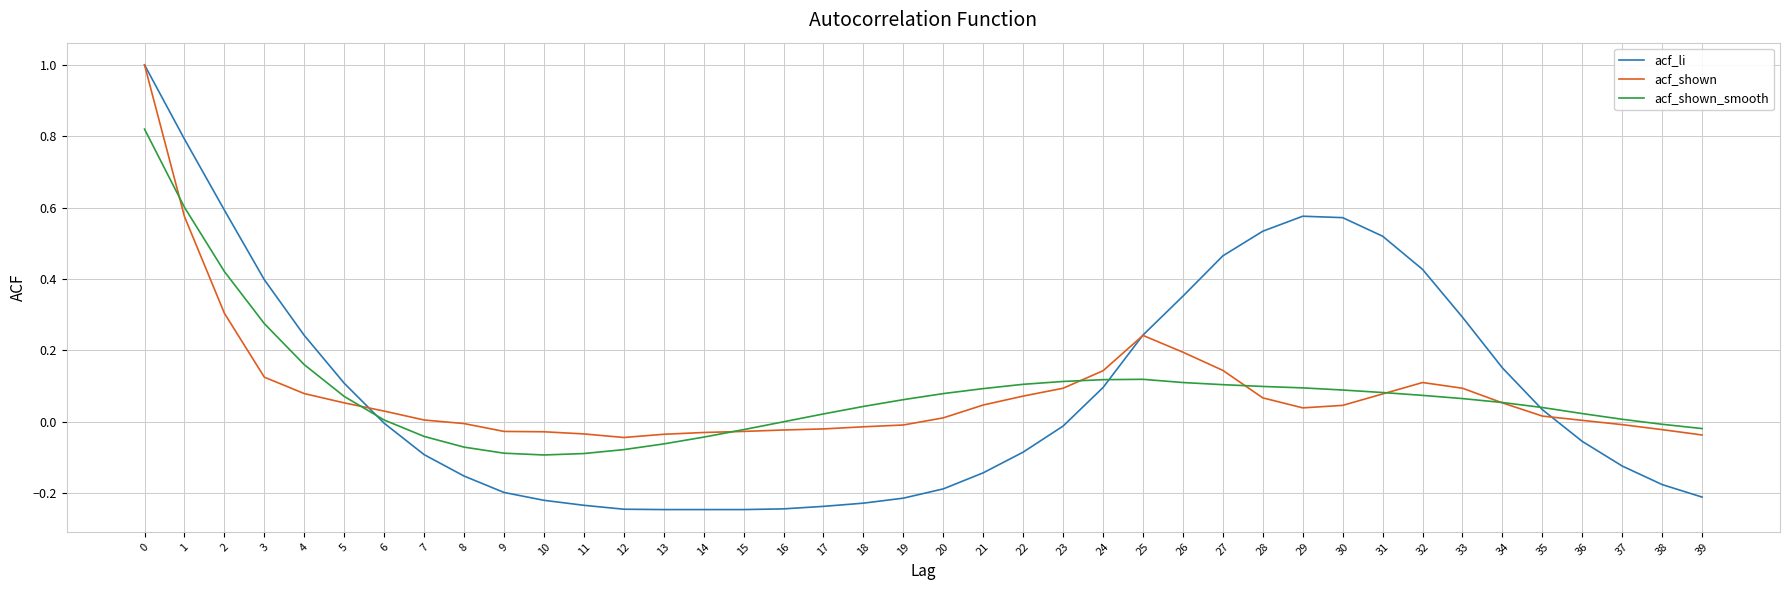

Is it true that acf_li equals -0.2 at 9?

True